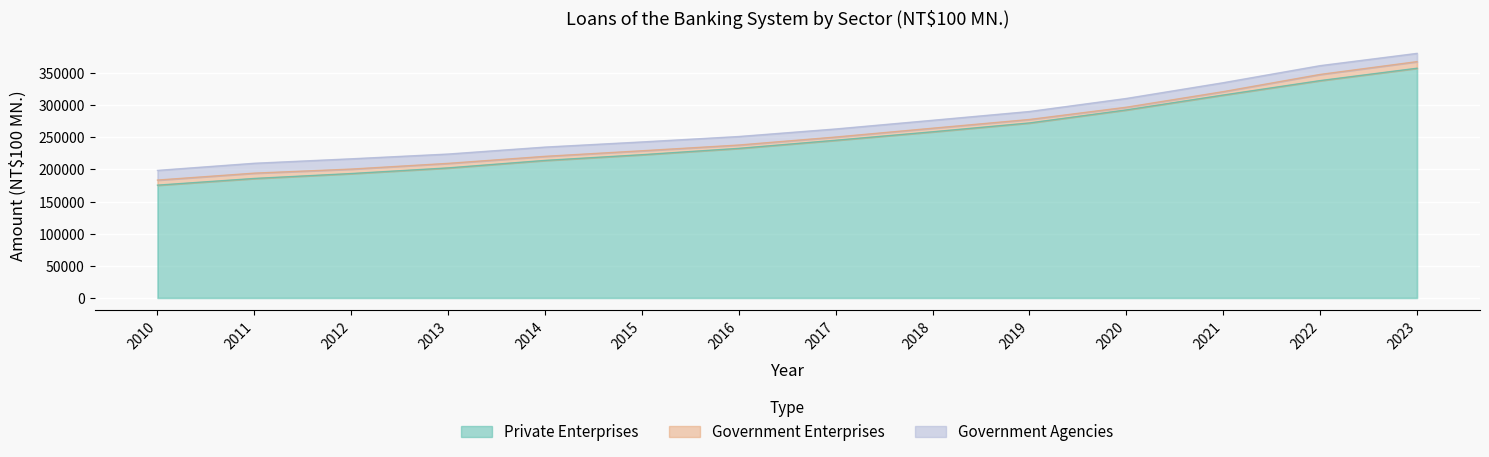

True or false: Government Enterprises has more than 2 points higher than both neighbors.

True